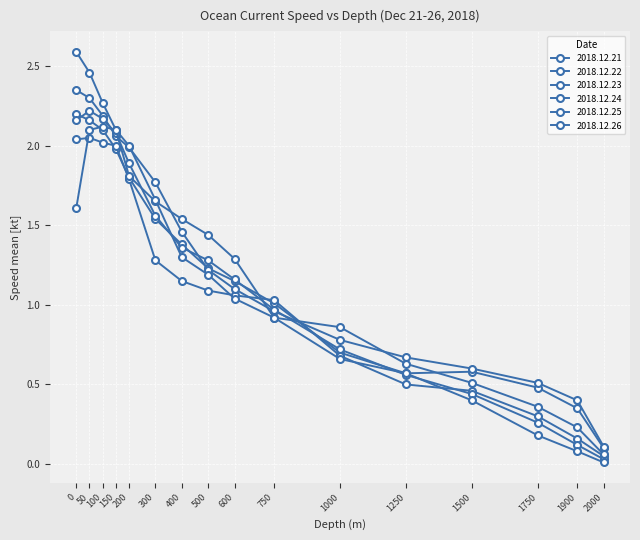

Does the chart display data point markers on the line(s)?

Yes